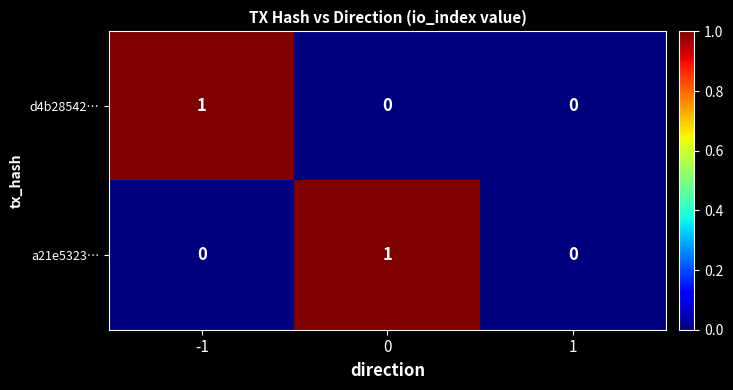

How many d4b28542… values are between 0 and 1?

3